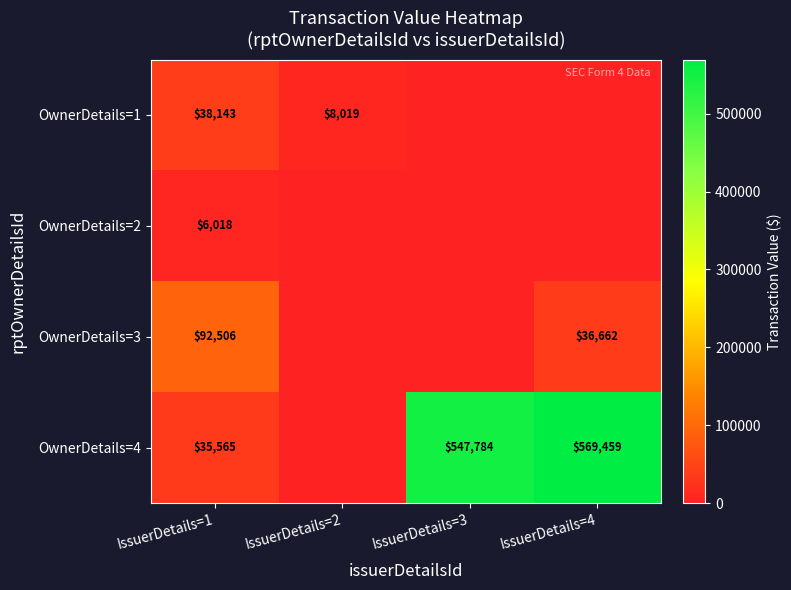

At IssuerDetails=1, list the series in order from largest to smallest.

OwnerDetails=3, OwnerDetails=1, OwnerDetails=4, OwnerDetails=2